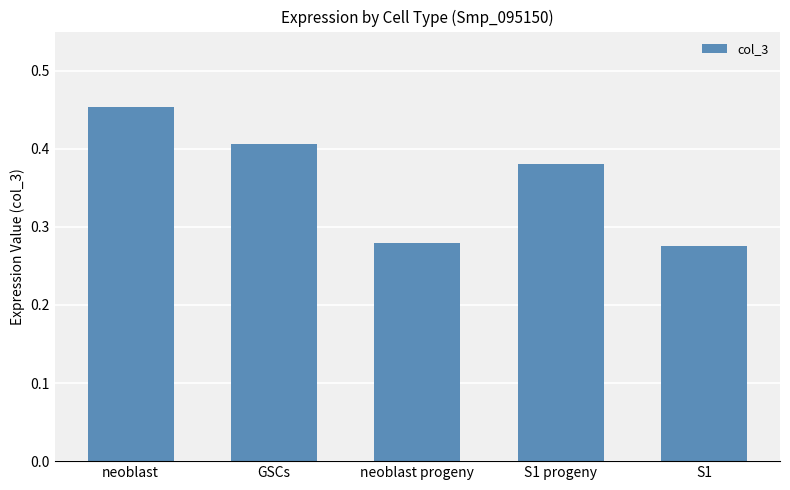

At which category does the chart reach its peak across all series?

neoblast